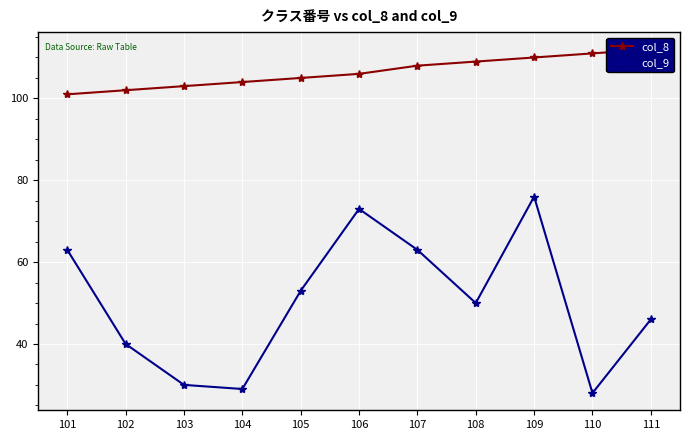

List the series in order of their peak value, highest first.

col_8, col_9